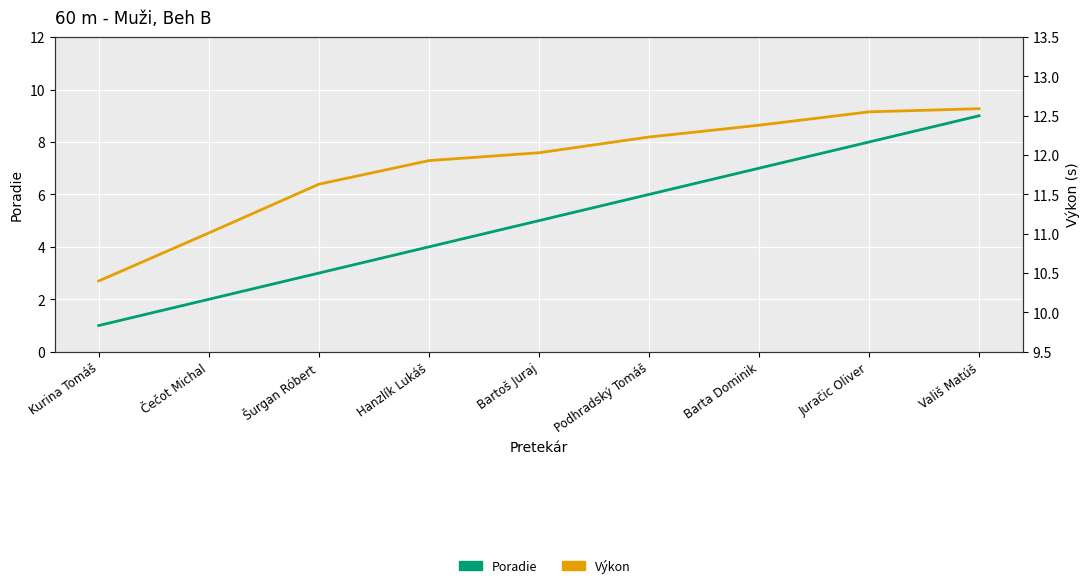

What are all the series names shown in the legend?

Poradie, Výkon